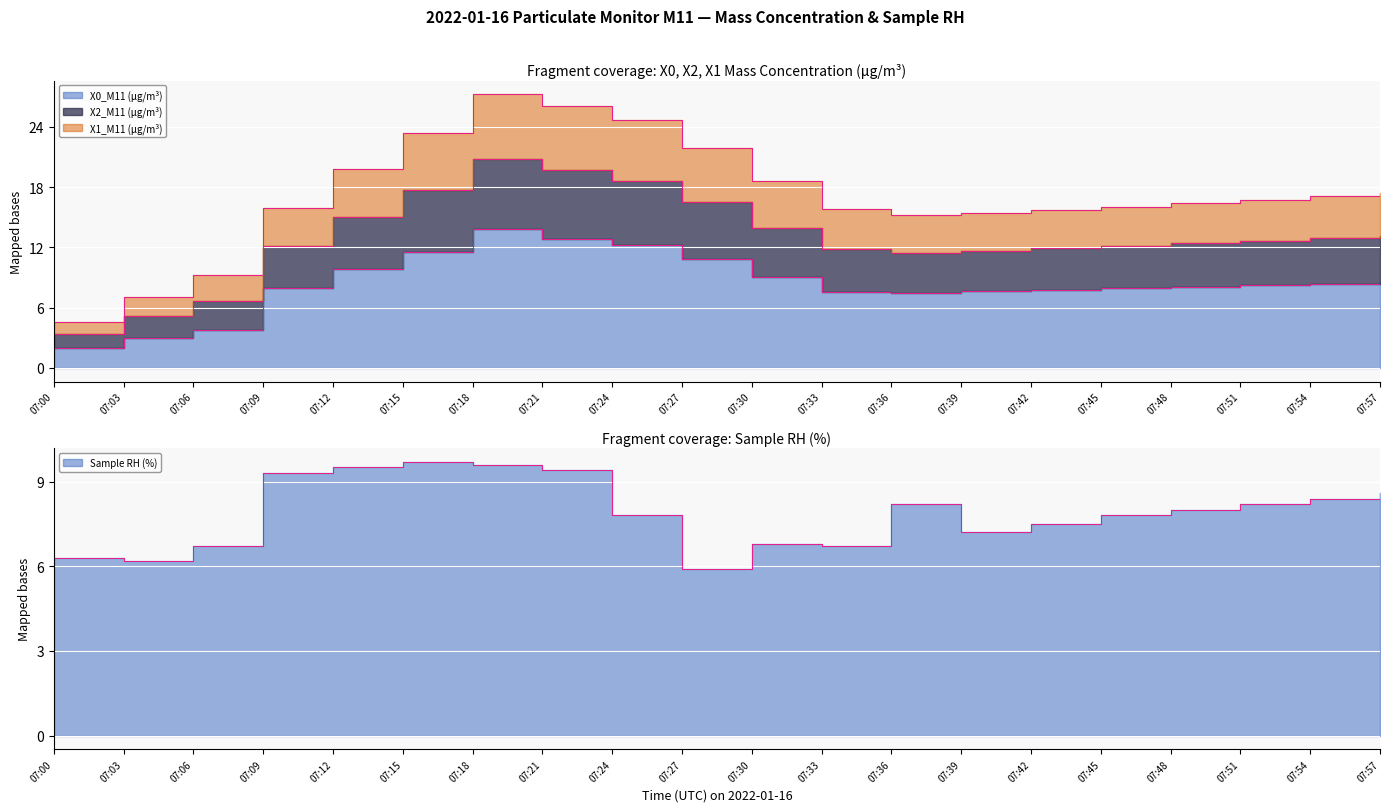

True or false: X2_M11 (μg/m³) and X0_M11 (μg/m³) cross at least once.

False